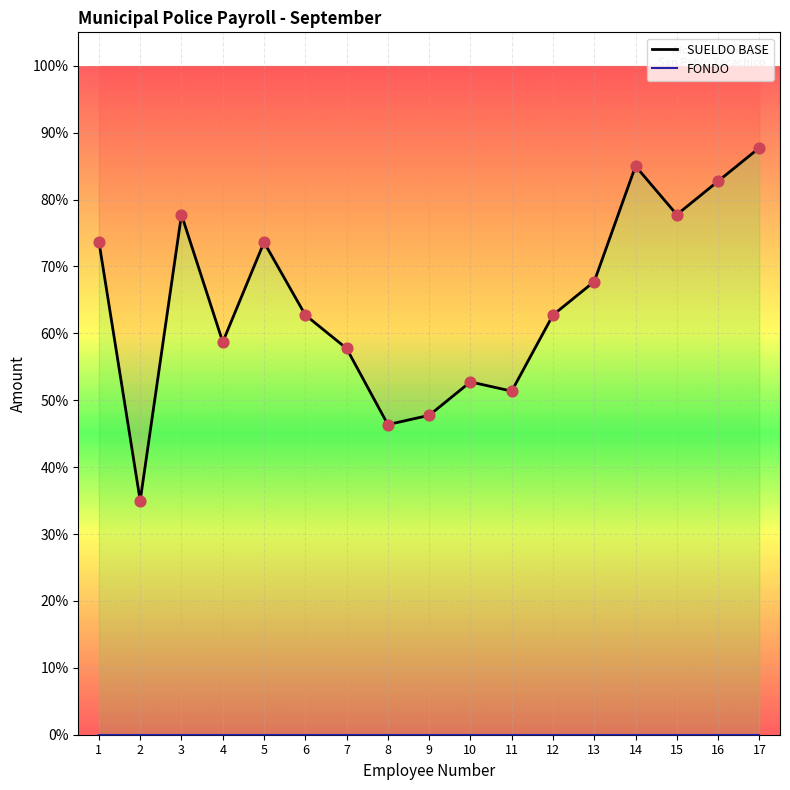

Which series contains the highest Y value?

SUELDO BASE